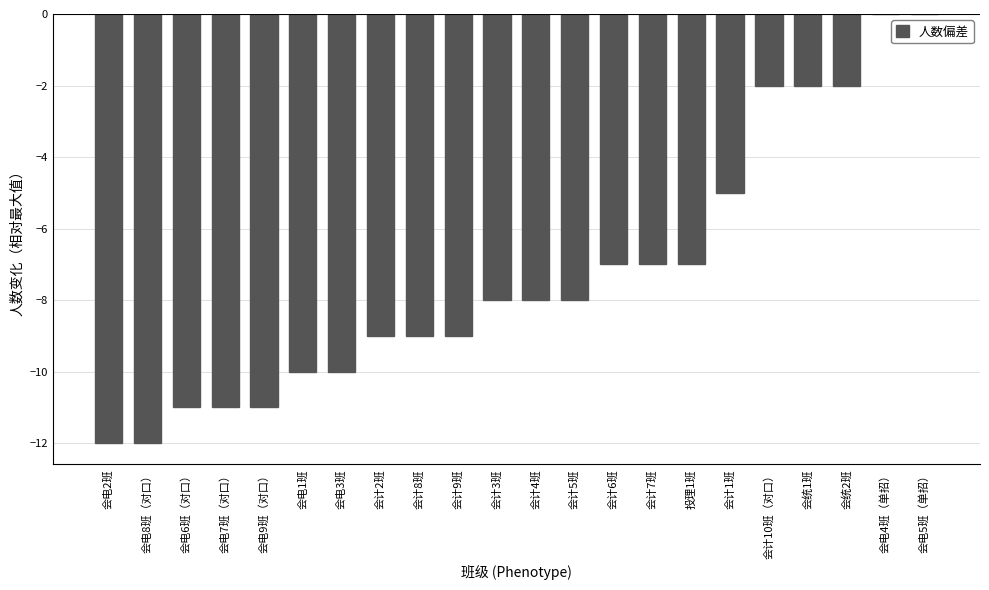

Between 会计1班 and 会计5班, which is larger?

会计1班